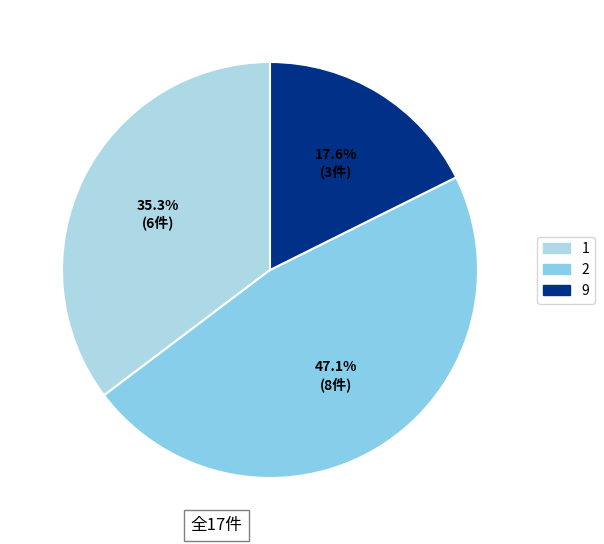

How many slices are in this pie chart?

3